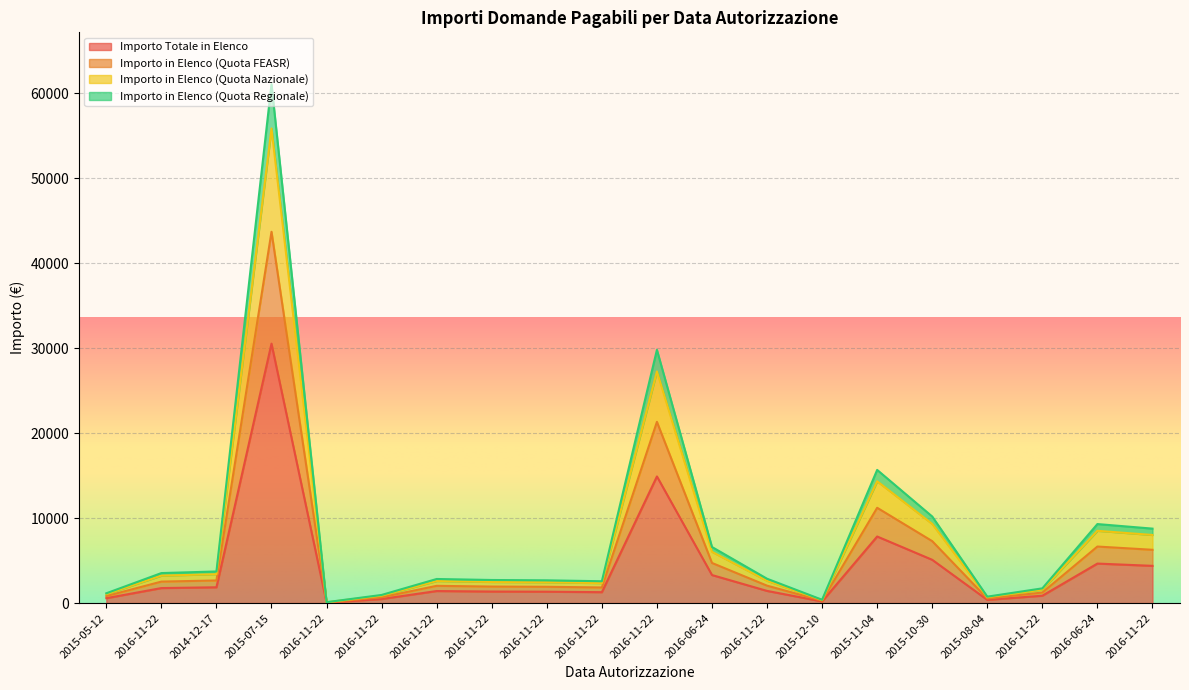

The Importo in Elenco (Quota Regionale) series shows 2569.0 at 2016-11-22. True or false?

True